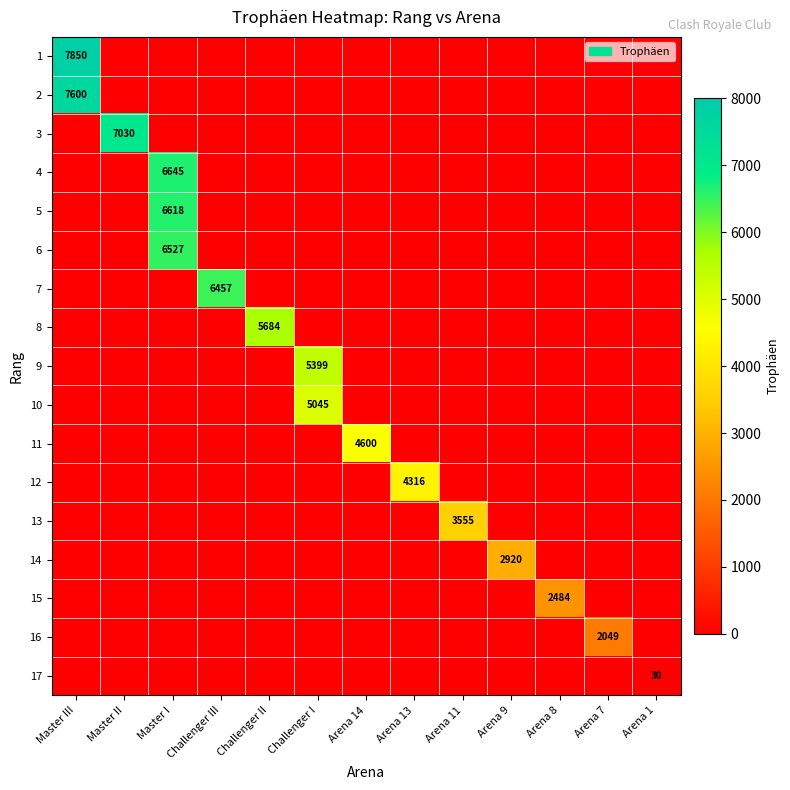

Is it true that 7 equals 6457 at Challenger III?

True